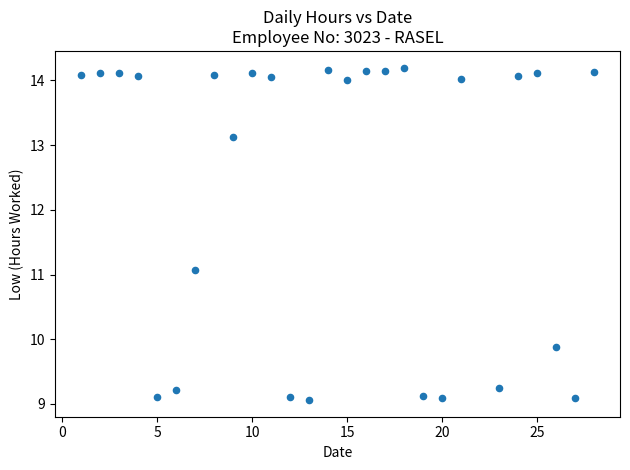

What Y value in the scatter plot is closest to 11?

11.1